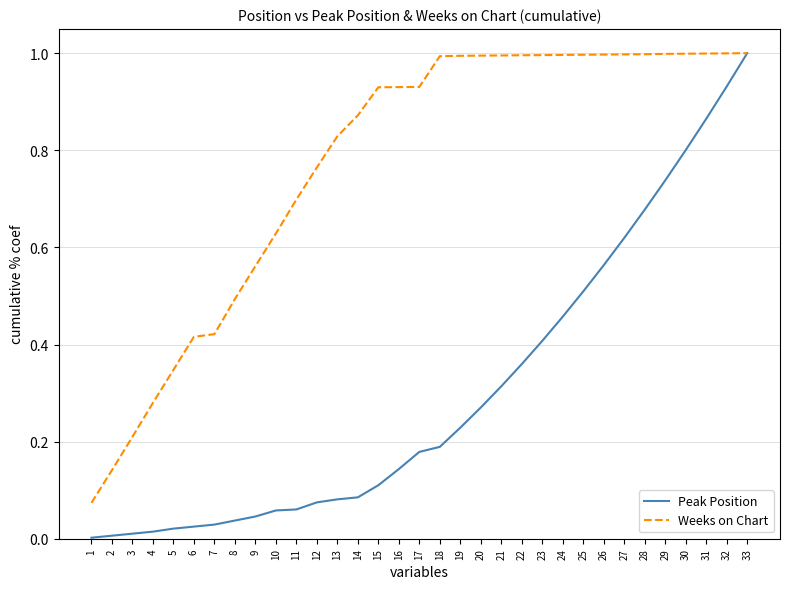

Which series has the largest total across all categories?

Weeks on Chart